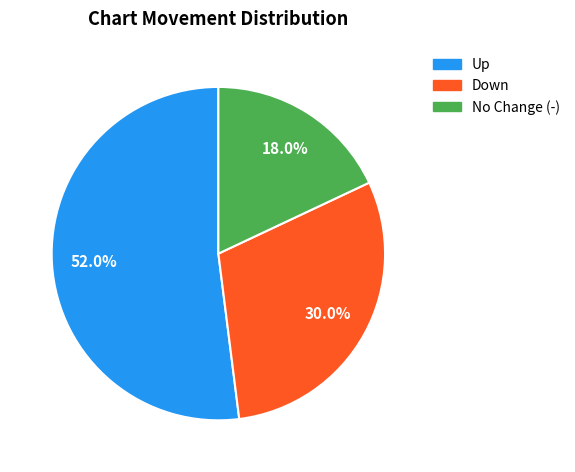

Is there a majority slice in this chart?

Yes